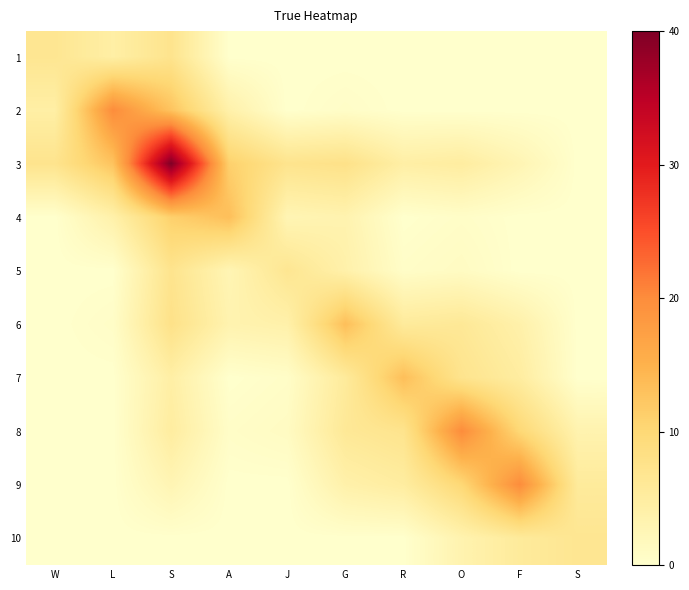

What is the spread (max minus min) of values at W?

7.2